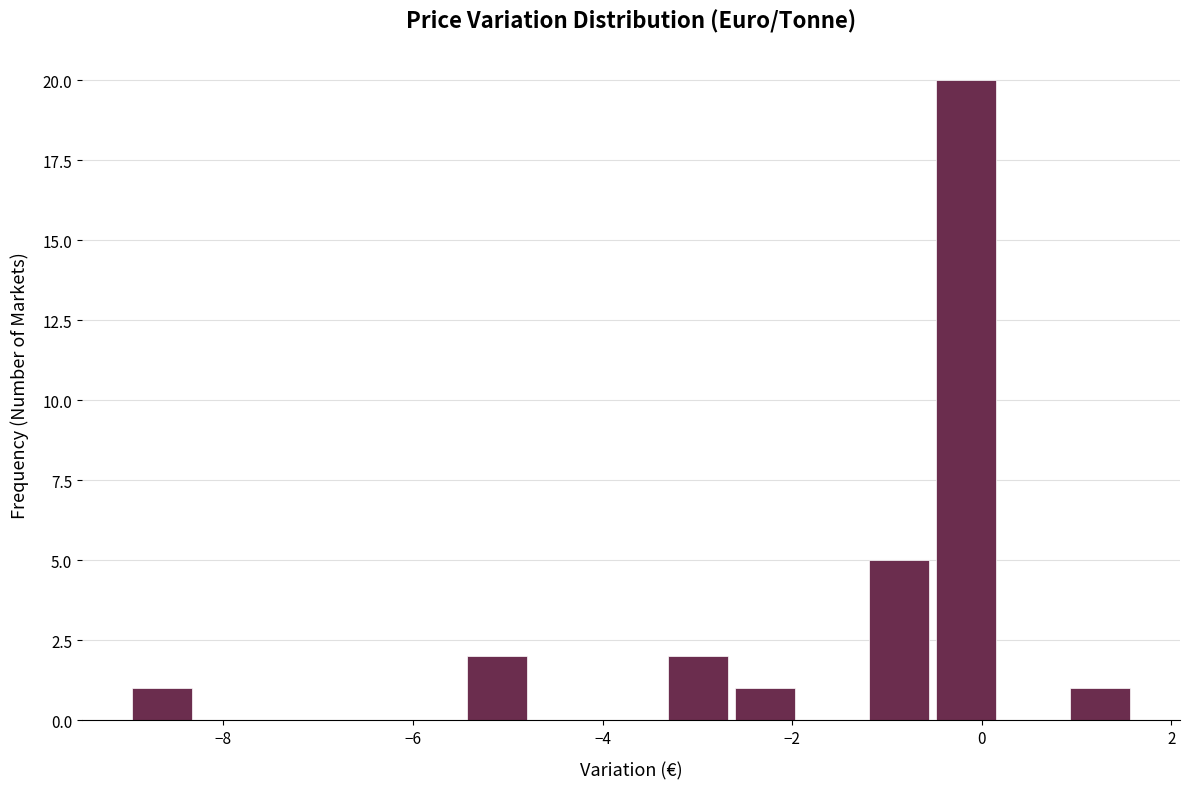

Around what value on the x-axis is the tallest bar? Give the approximate position of its centre, as read against the axis.

-0.2